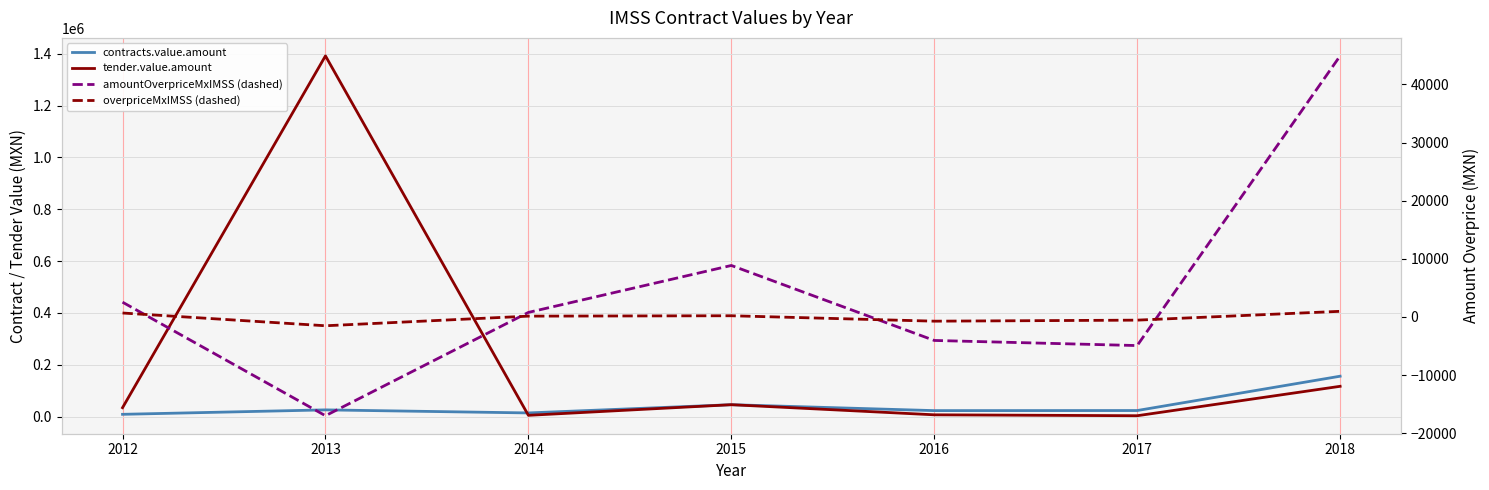

Where does the tender.value.amount series first go above 34080?

2012